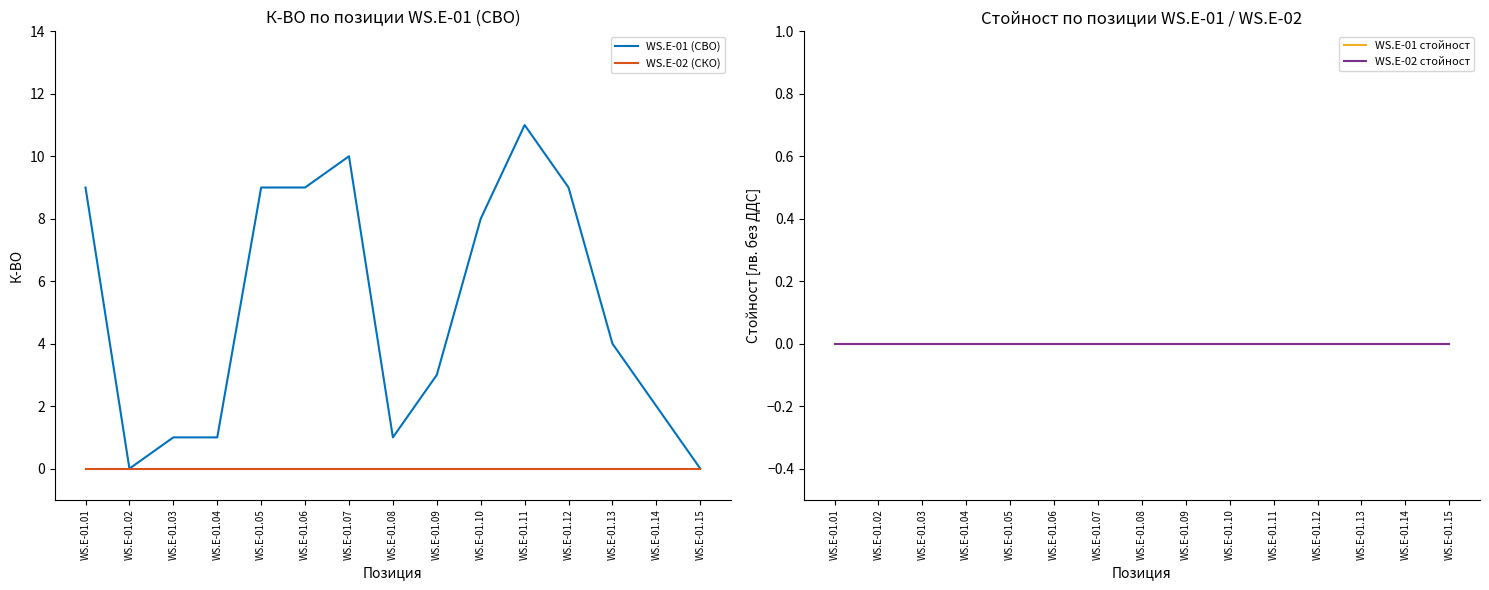

Reading left to right, list all the values displayed in this chart.

WS.E-01 (СВО): 9	0	1	1	9	9	10	1	3	8	11	9	4	2	0
WS.E-02 (СКО): 0	0	0	0	0	0	0	0	0	0	0	0	0	0	0
WS.E-01 стойност: 0	0	0	0	0	0	0	0	0	0	0	0	0	0	0
WS.E-02 стойност: 0	0	0	0	0	0	0	0	0	0	0	0	0	0	0